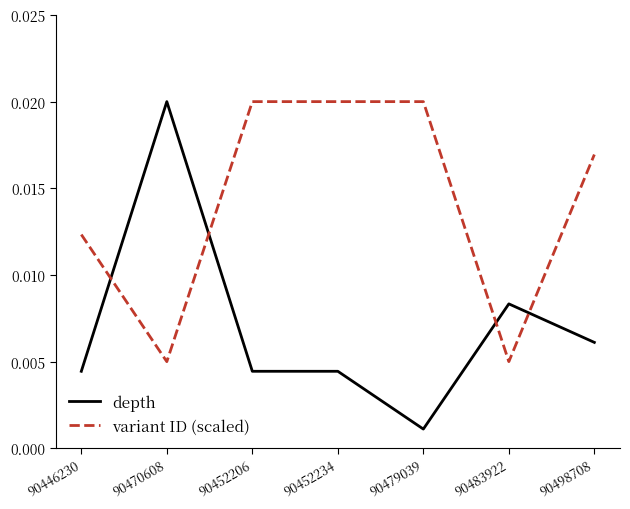

Rank the series by their average value, from highest to lowest.

variant ID (scaled), depth